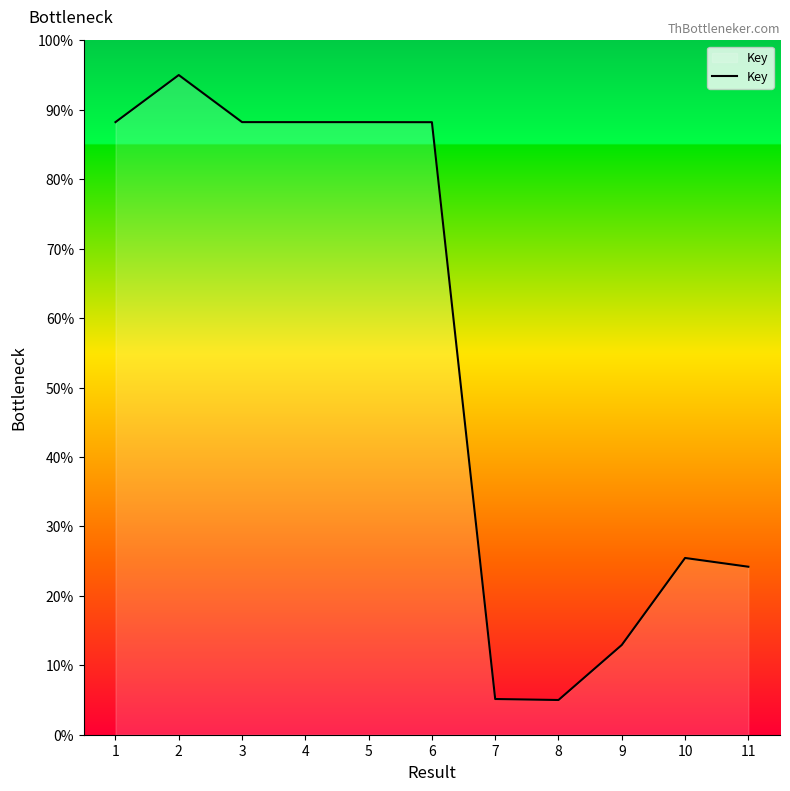

What is the smallest value displayed?

5.0